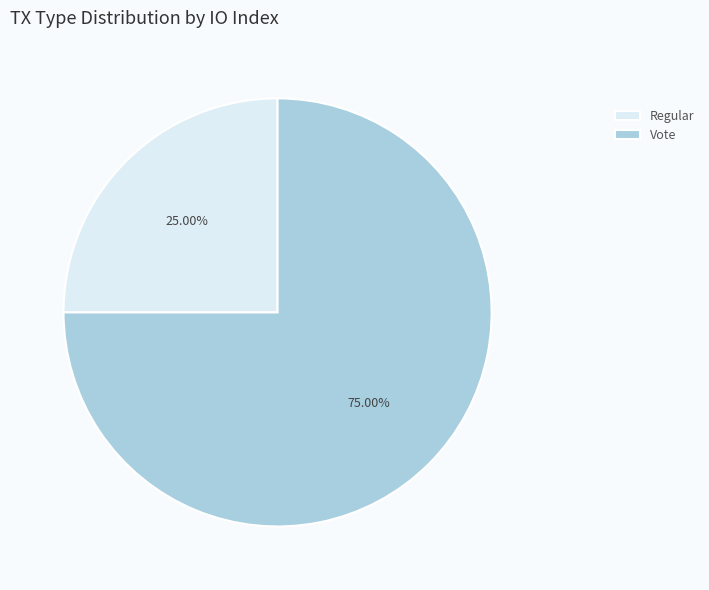

How many segments does this pie chart have?

2